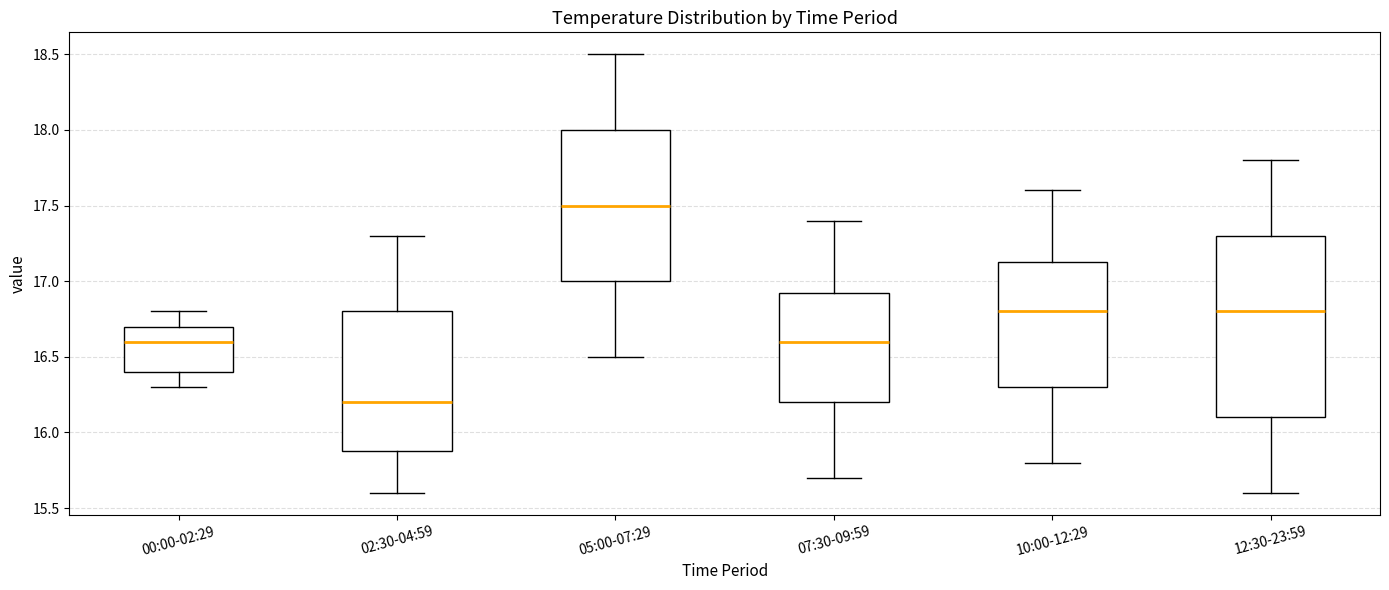

Reading left to right, transcribe this box plot: for each box, give where its median line is, the range the box spans, and where its two whiskers end, as read against the y-axis. The values are not printed on the chart, so give them approximately, as read against the axis.

00:00-02:29: median 16.60, box 16.40 to 16.70, whiskers 16.30 to 16.80
02:30-04:59: median 16.20, box 15.90 to 16.80, whiskers 15.60 to 17.30
05:00-07:29: median 17.50, box 17.00 to 18.00, whiskers 16.50 to 18.50
07:30-09:59: median 16.60, box 16.20 to 16.95, whiskers 15.70 to 17.40
10:00-12:29: median 16.80, box 16.30 to 17.15, whiskers 15.80 to 17.60
12:30-23:59: median 16.80, box 16.10 to 17.30, whiskers 15.60 to 17.80